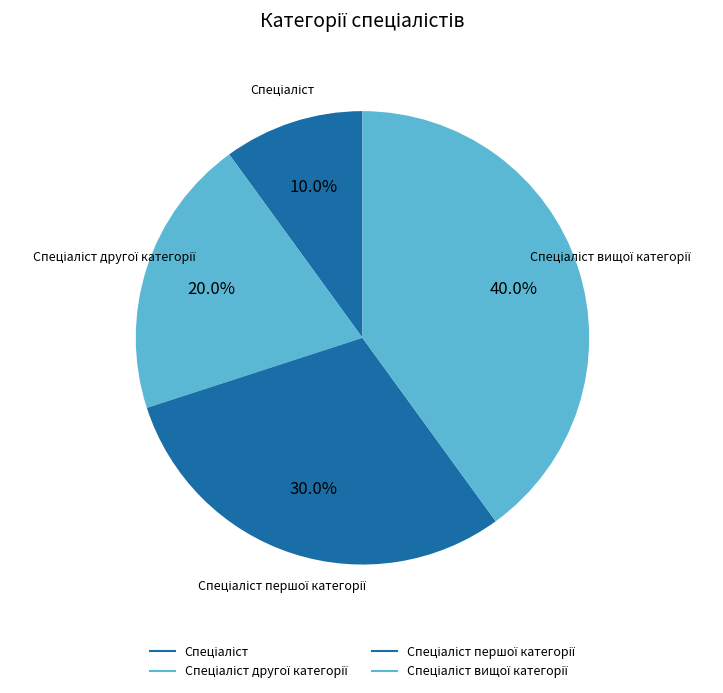

Rank the categories by value from lowest to highest.

Спеціаліст, Спеціаліст другої категорії, Спеціаліст першої категорії, Спеціаліст вищої категорії